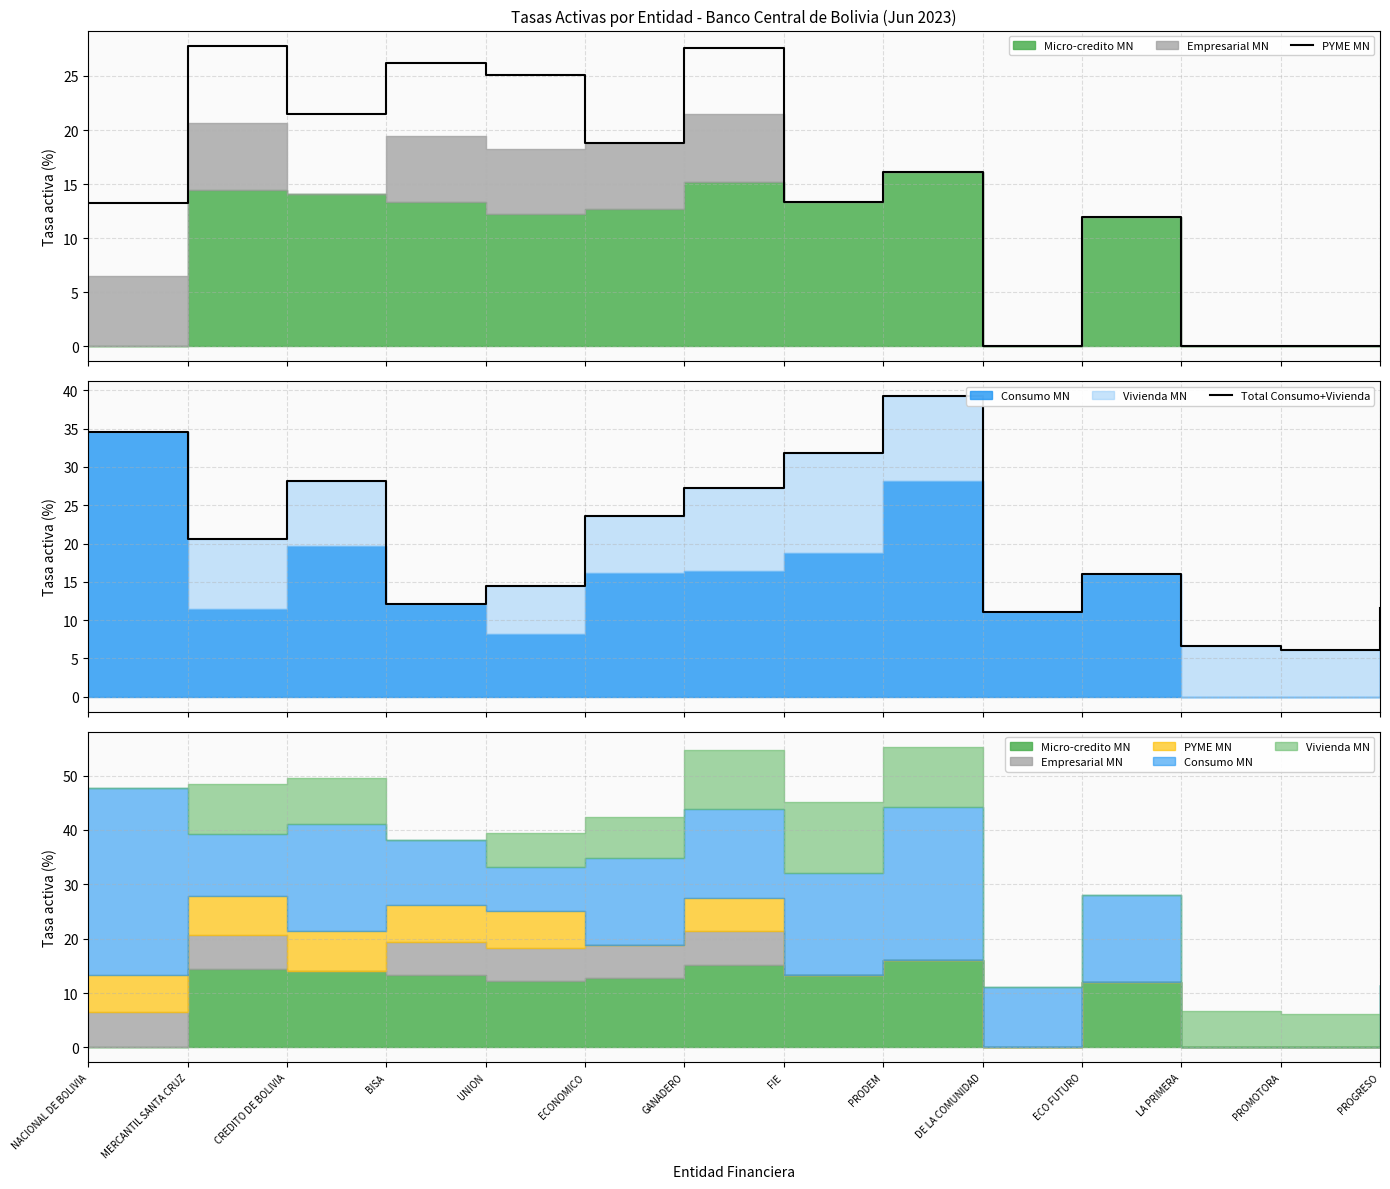

At how many categories does at least one series exceed 33?

2